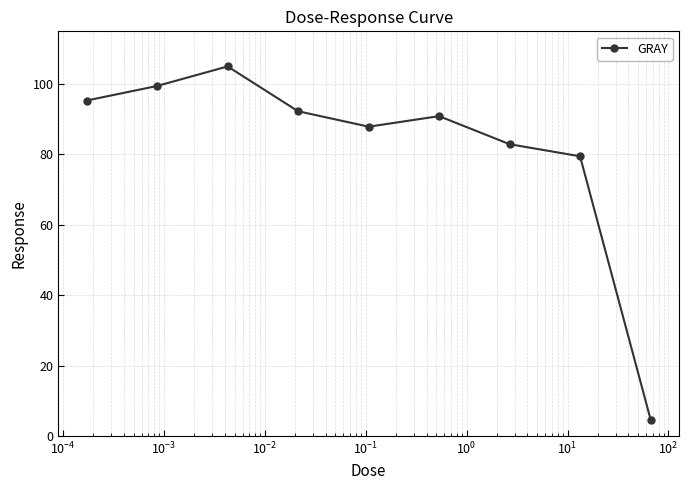

How many values are below 90?

4